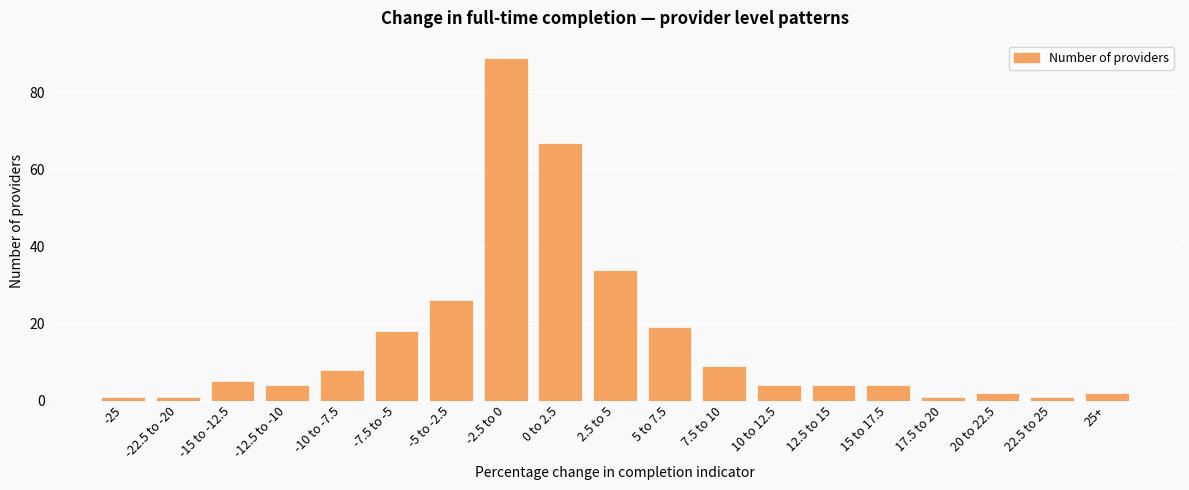

What is the value of the 4th bar from the left?

4